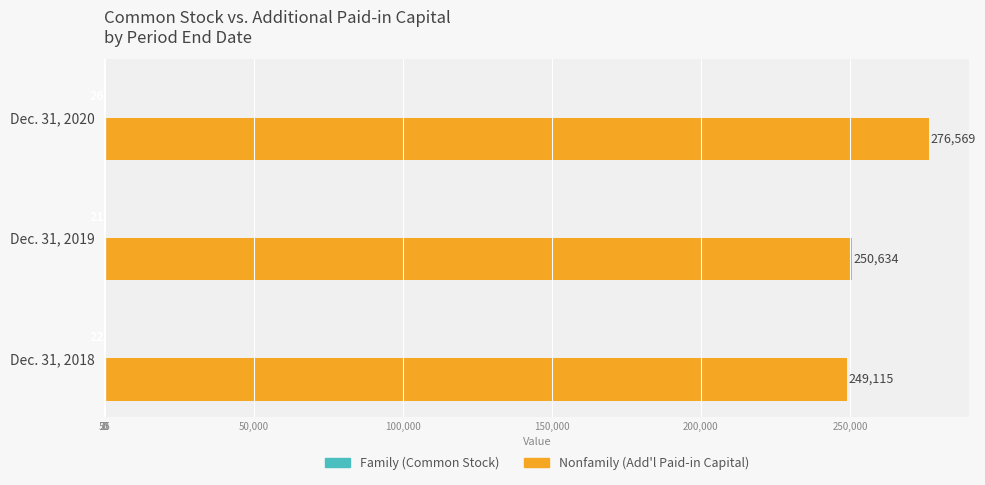

Count the number of categories in the chart.

3